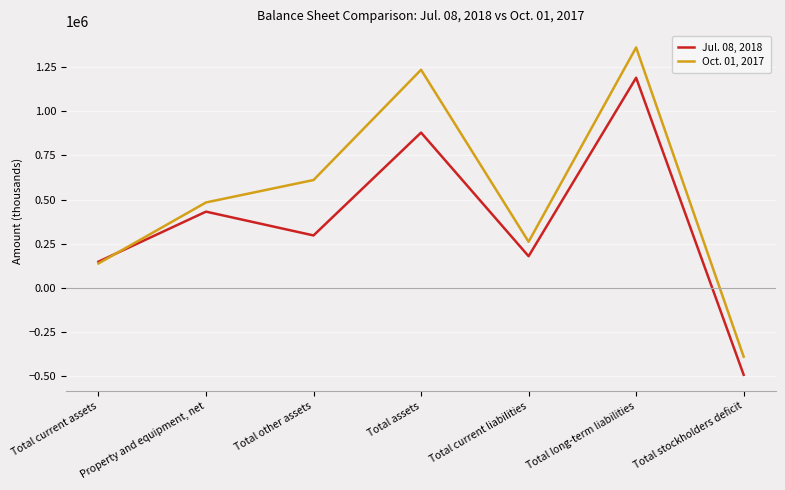

Which series has the largest range (max minus min)?

Oct. 01, 2017